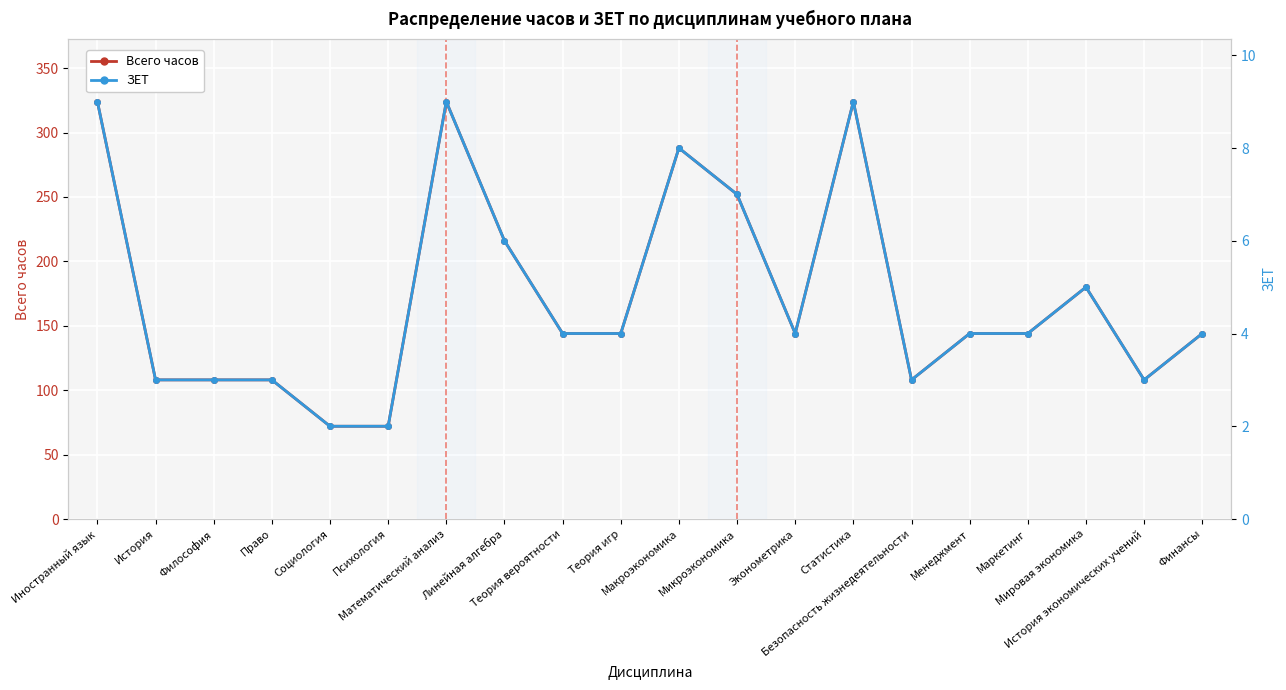

Which label corresponds to the largest value in the chart?

Иностранный язык